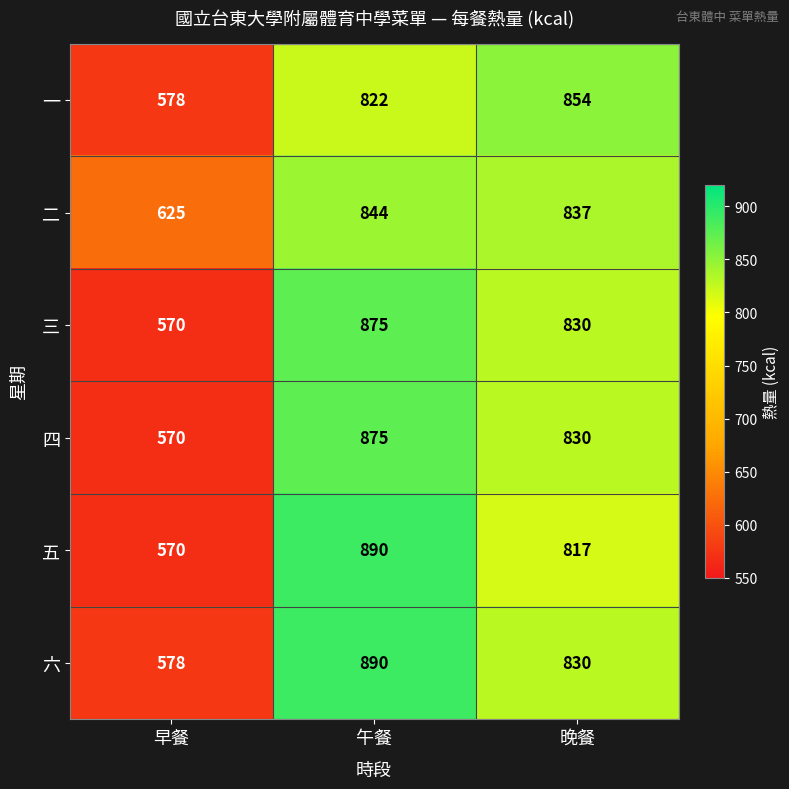

What is the average value of the 一 series?

751